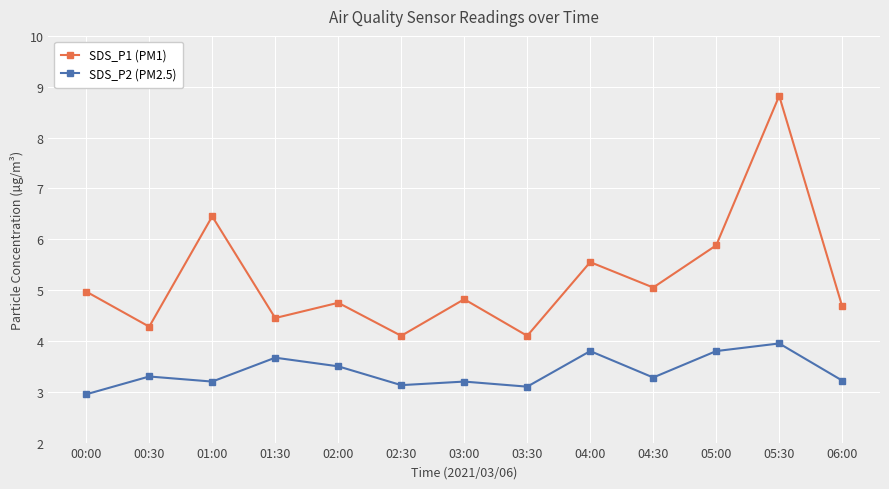

True or false: SDS_P2 (PM2.5) and SDS_P1 (PM1) cross at least once.

False